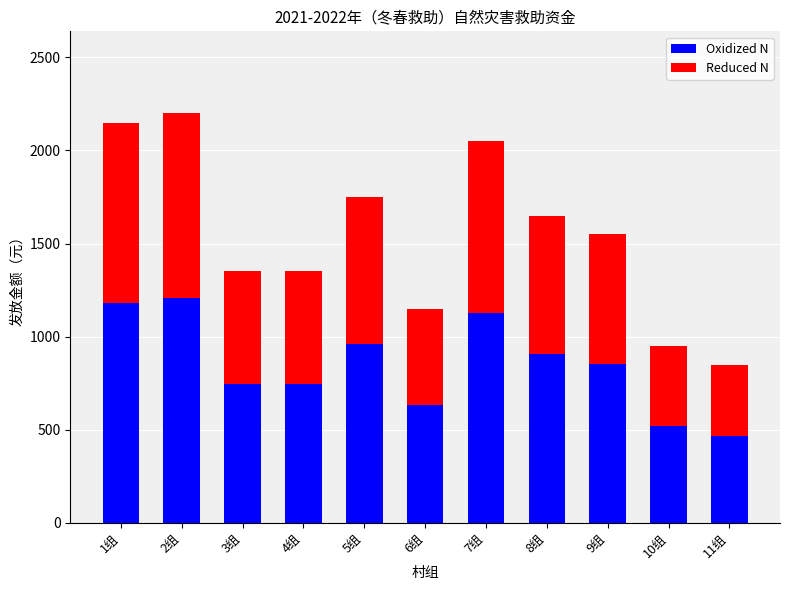

What is the highest value of the Oxidized N series?

1210